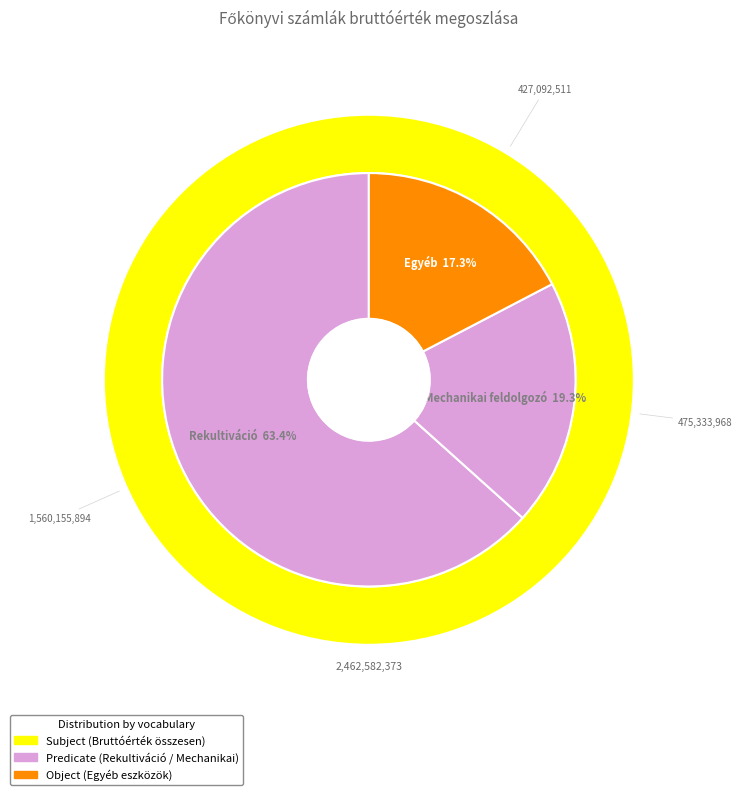

Does Rekultiváció account for over 50% of the chart?

Yes